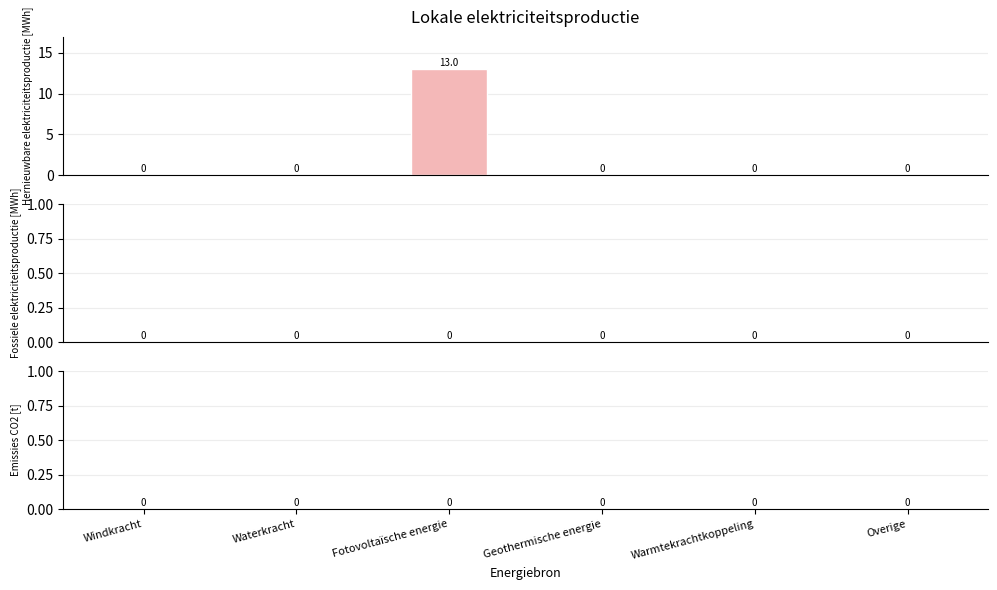

What is the maximum value shown in the chart?

13.0